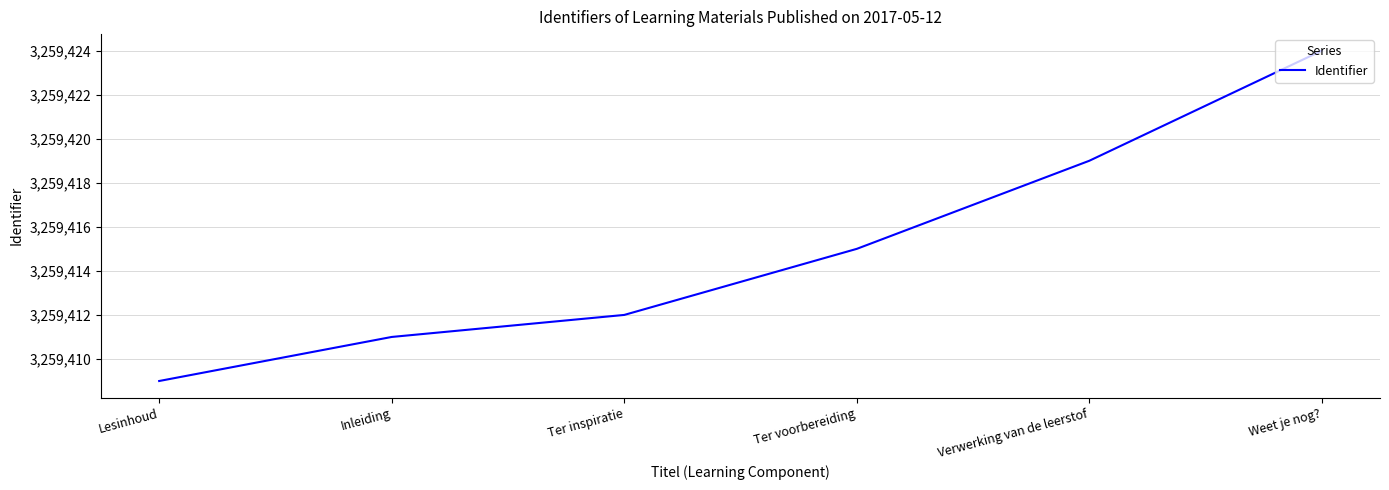

Is it true that the value at Inleiding is 3259411?

True